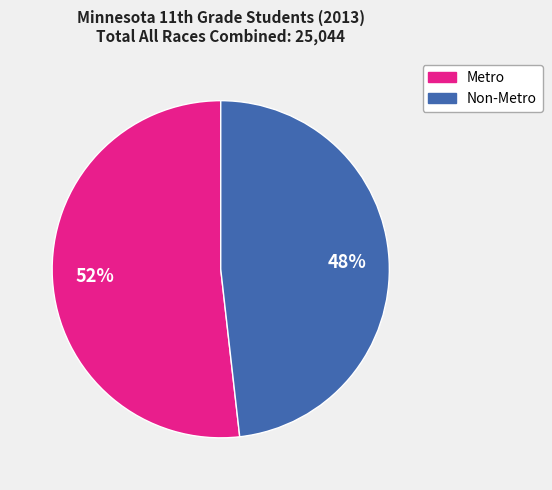

What is the ratio of the value at Non-Metro to the value at Metro?

0.9